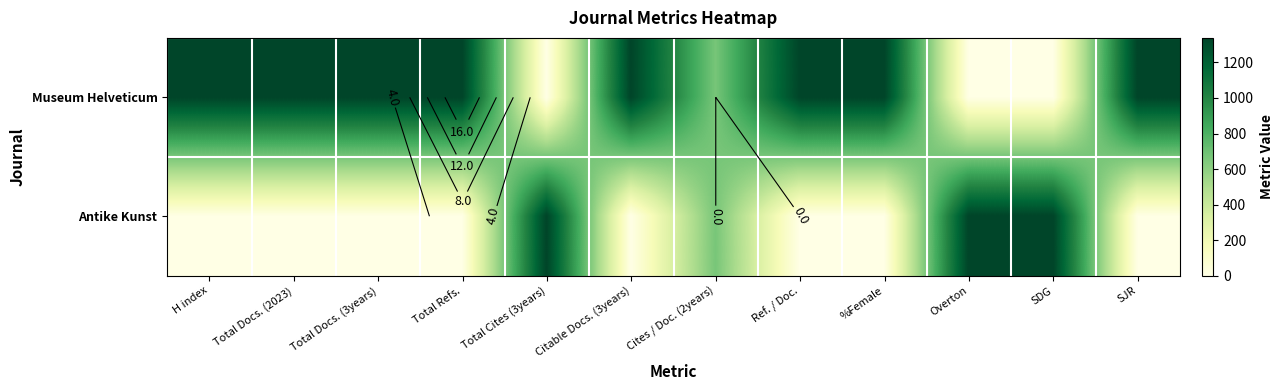

Rank the series at Total Docs. (2023) from highest to lowest value.

Museum Helveticum, Antike Kunst